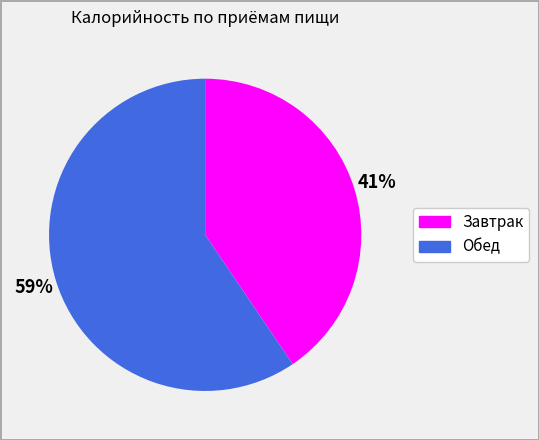

How many segments does this pie chart have?

2